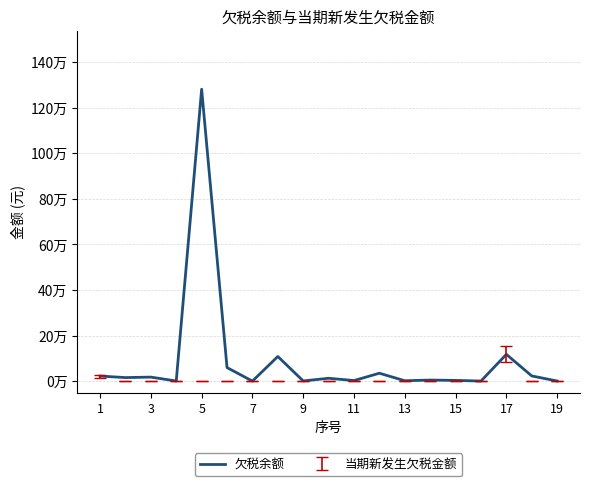

True or false: the data shows 9076.5 at 3.

False